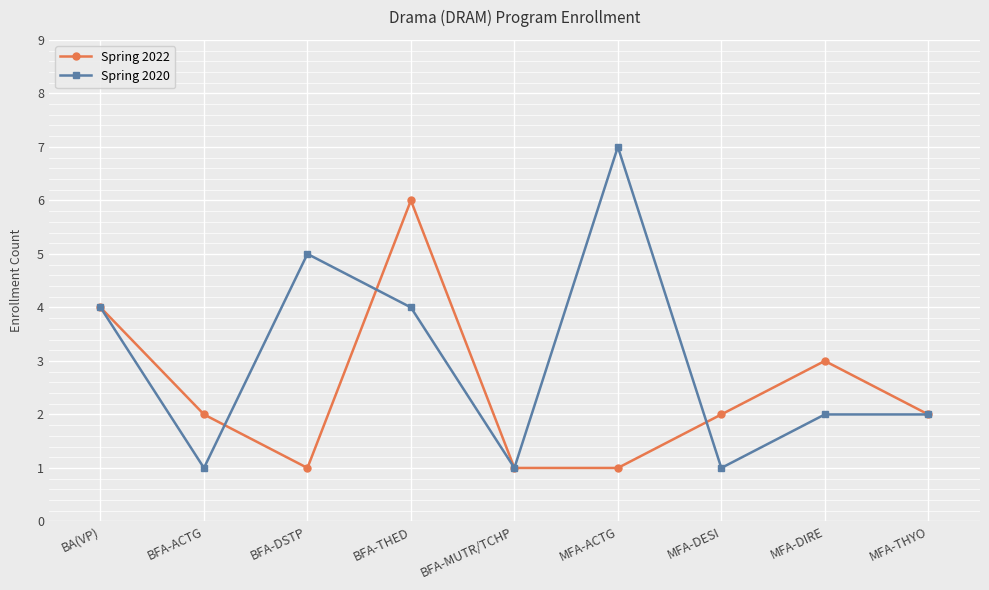

Where is the first local maximum for Spring 2022?

BFA-THED